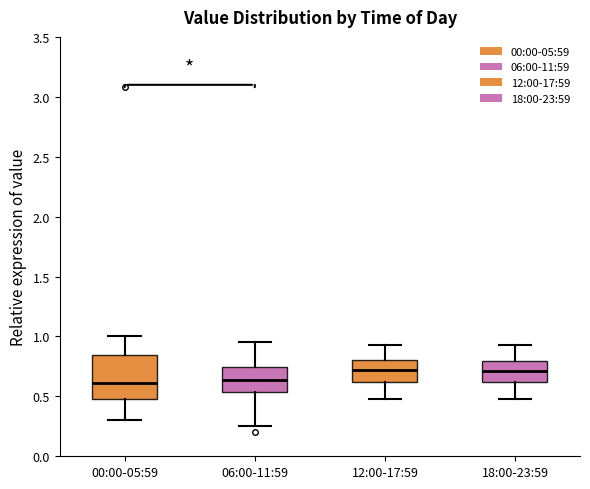

Reading left to right, read every box against the y-axis: the position of its median line, the range the box covers, and the ends of its whiskers. The values are not printed on the chart, so give them approximately, as read against the axis.

00:00-05:59: median 0.60, box 0.50 to 0.85, whiskers 0.30 to 1.00
06:00-11:59: median 0.65, box 0.55 to 0.75, whiskers 0.25 to 0.95
12:00-17:59: median 0.70, box 0.60 to 0.80, whiskers 0.50 to 0.95
18:00-23:59: median 0.70, box 0.60 to 0.80, whiskers 0.50 to 0.95